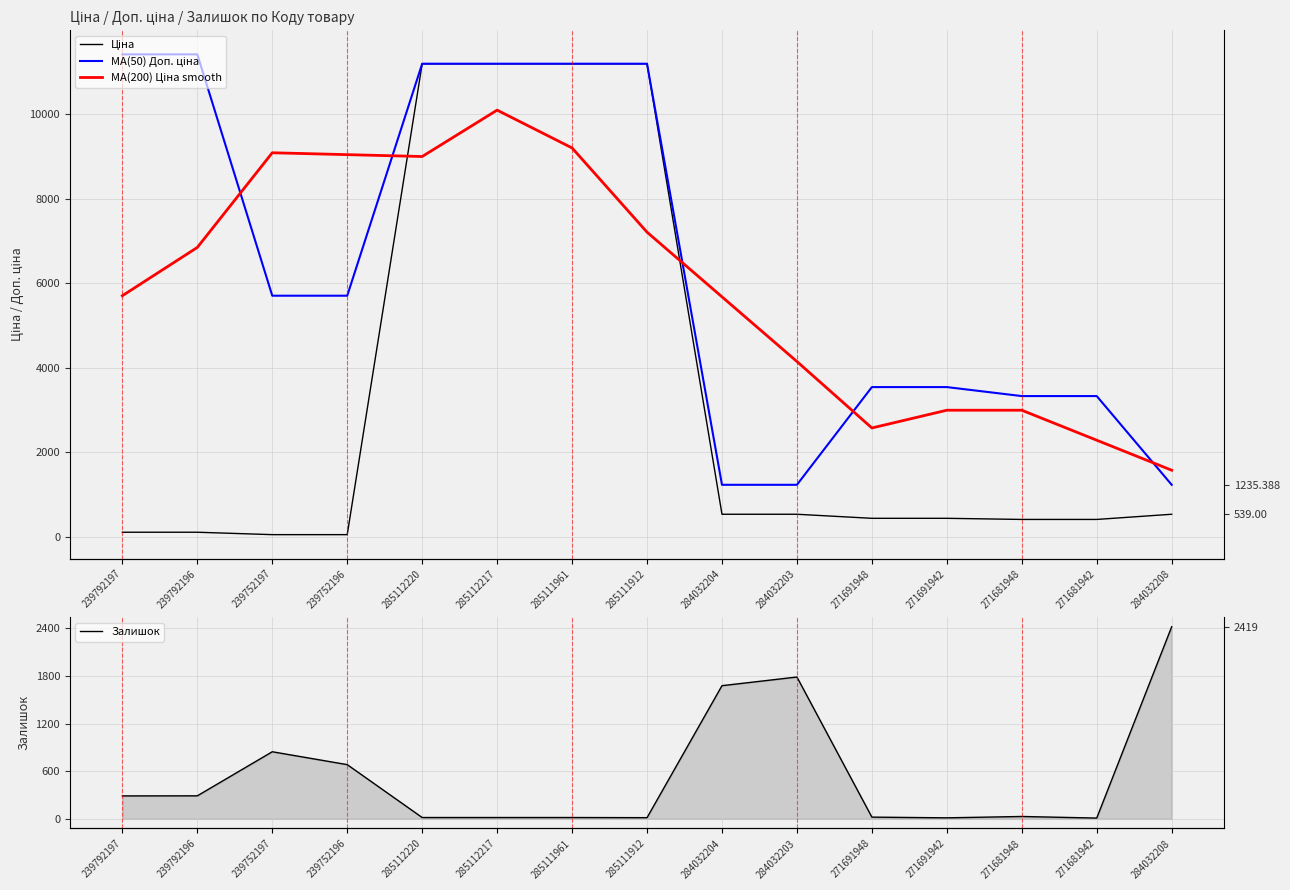

What is the difference between the highest and lowest values at 284032208?

1880.0